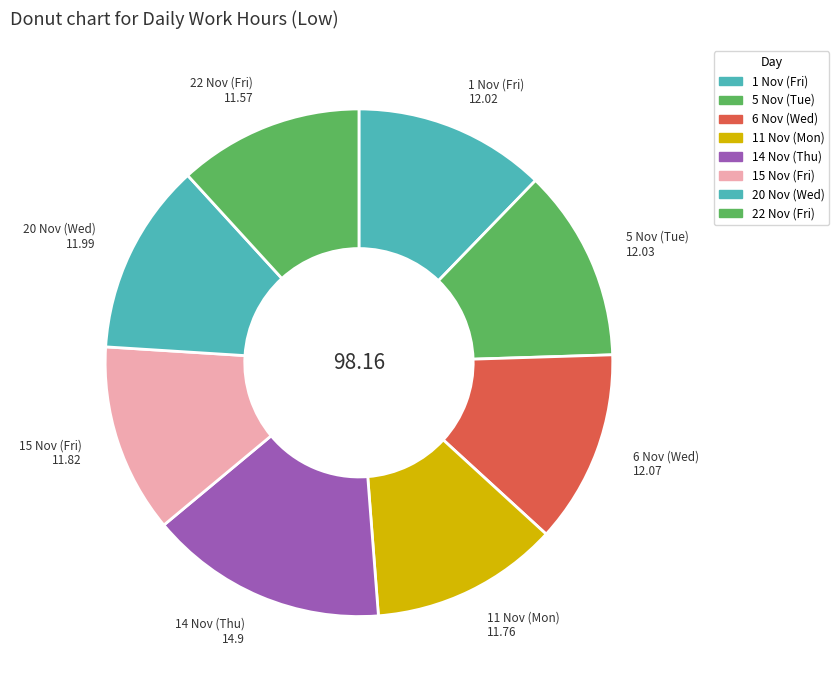

True or false: 22 Nov (Fri) accounts for 12% of the total.

True